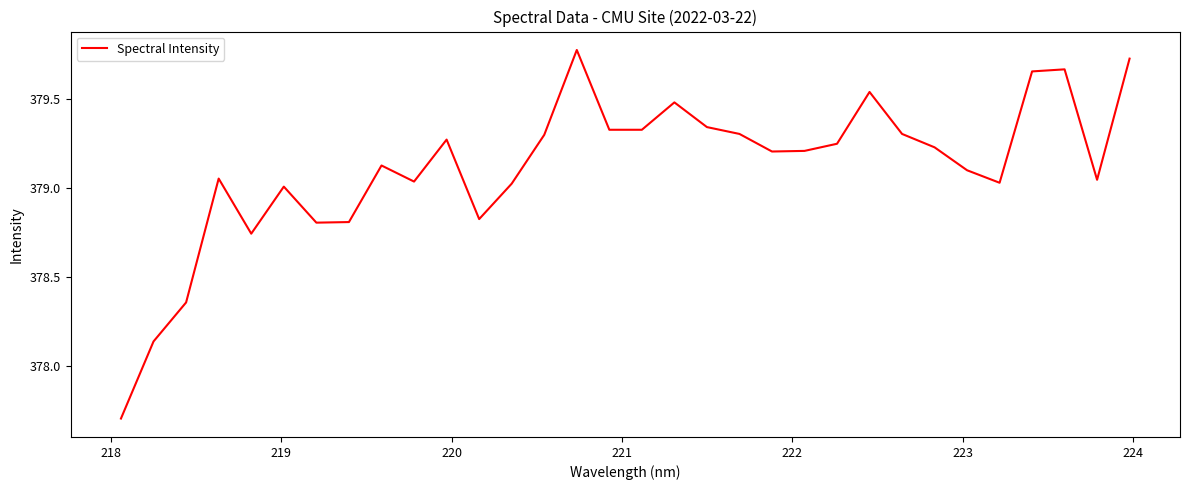

What is the minimum value shown in the chart?

377.7